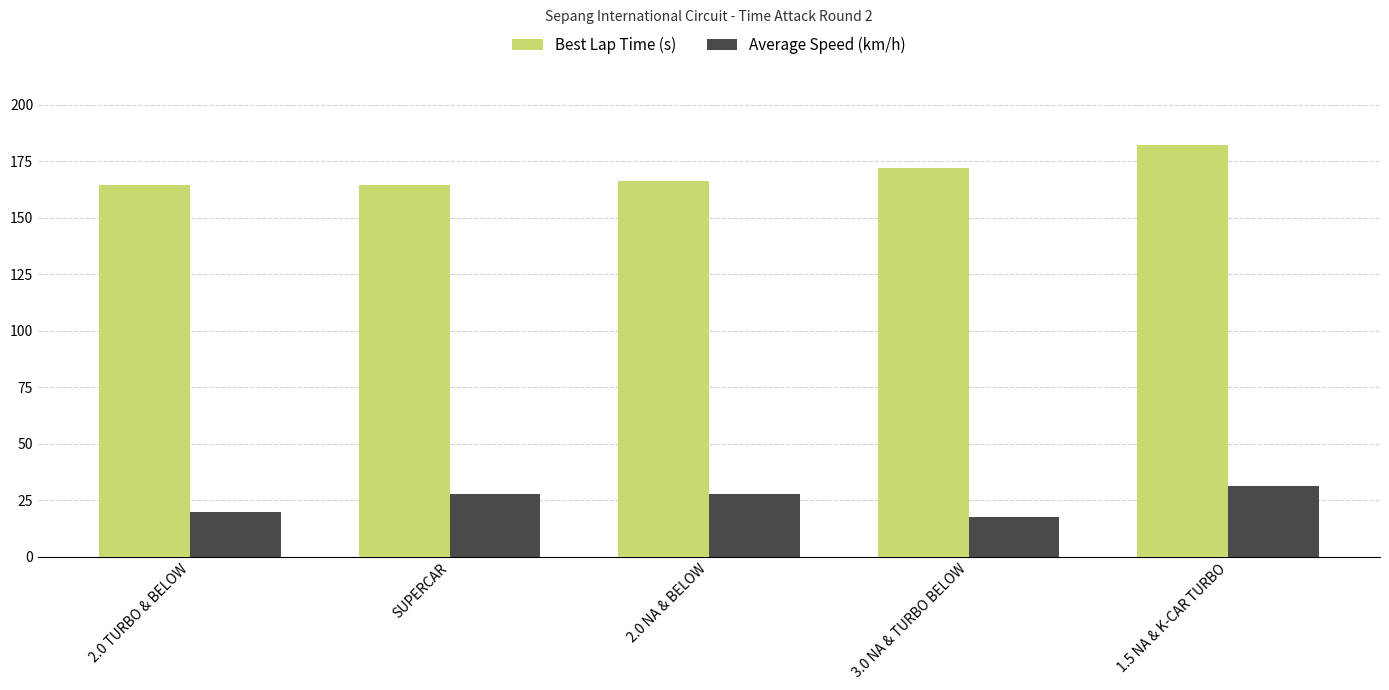

True or false: Best Lap Time (s) has a value of 172.3 at 3.0 NA & TURBO BELOW.

True